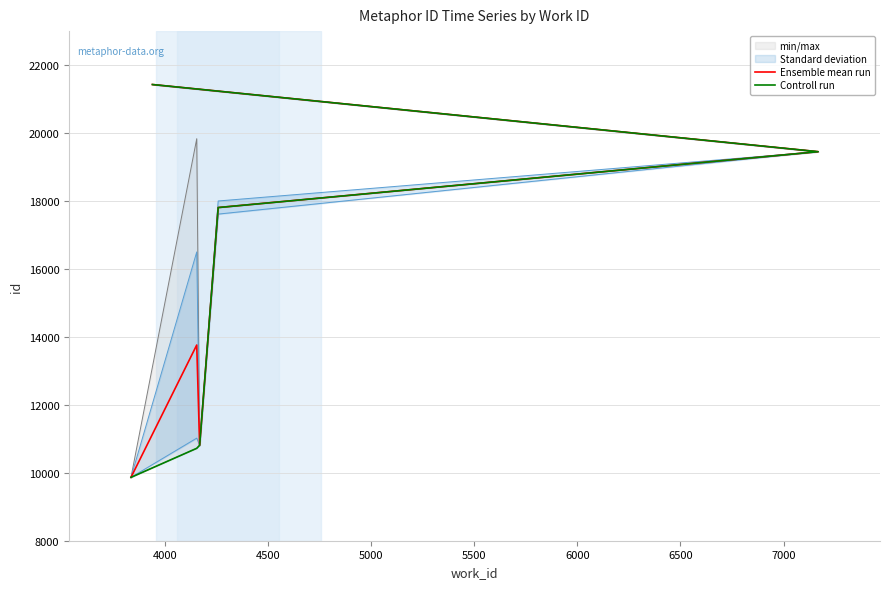

True or false: Ensemble mean run and Controll run intersect in this chart.

False